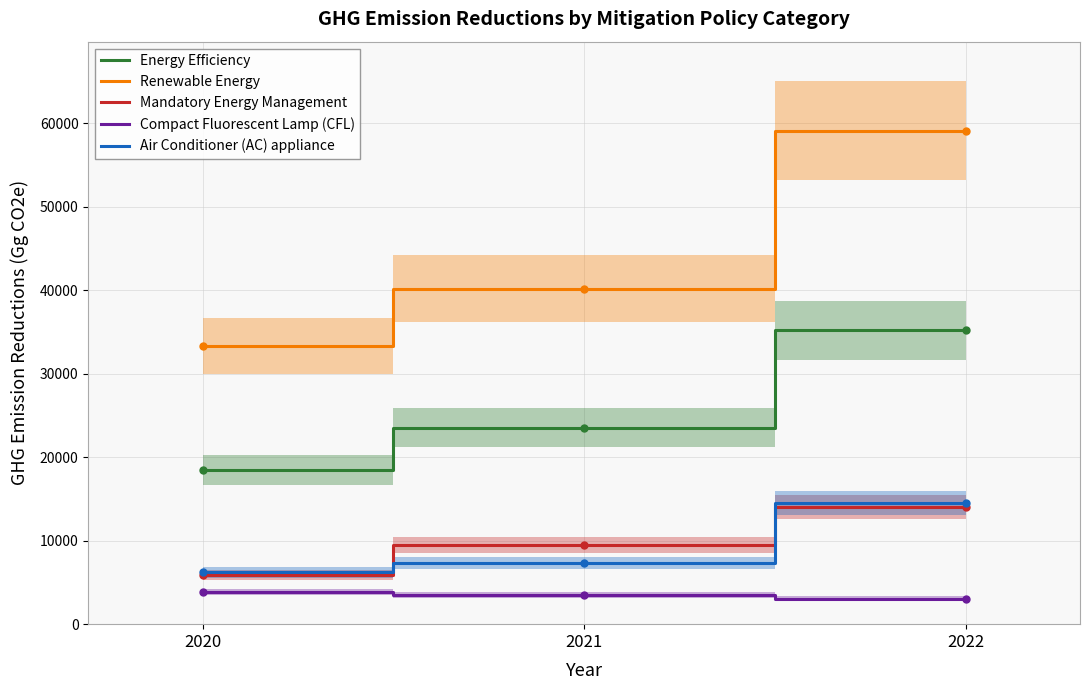

At how many categories does at least one series exceed 35126?

2